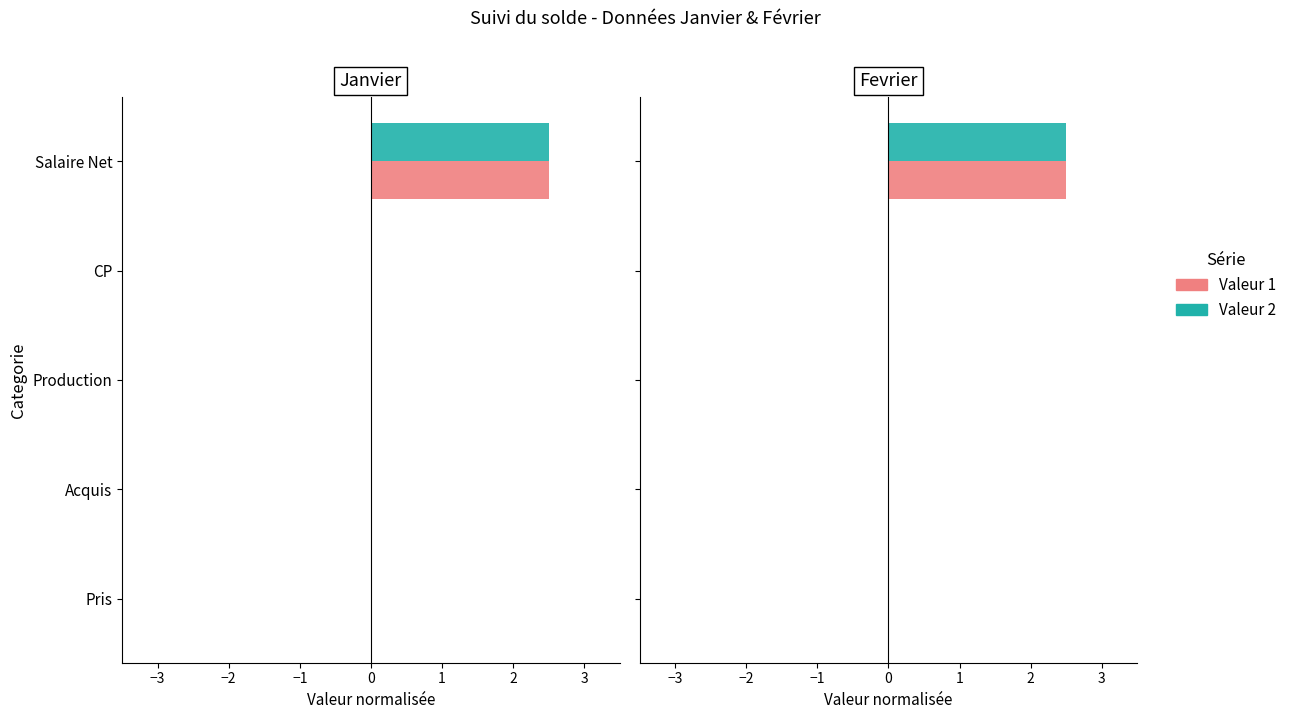

Reading left to right, what are all the values shown in this chart?

Serie 1: 0.0	0.0	0.0	0.0	2.5
Serie 2: 0.0	0.0	0.0	0.0	2.5